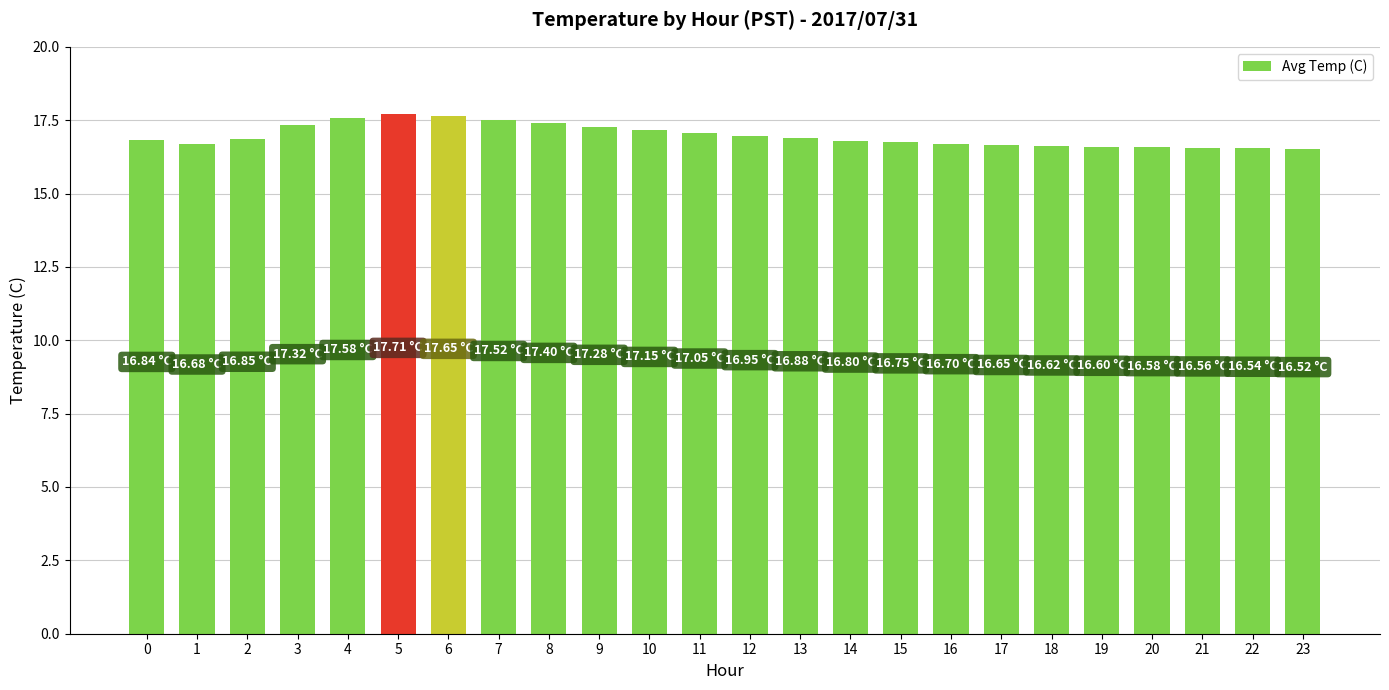

What is the value of the 24th bar from the left?

16.5